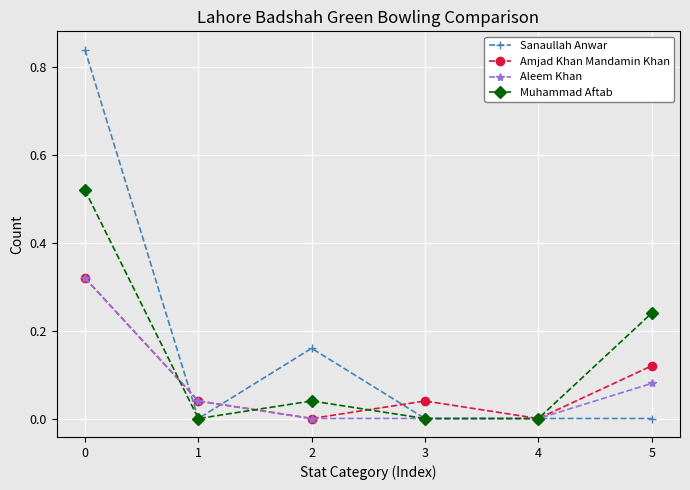

Is it true that Muhammad Aftab equals 0.0 at 2?

True